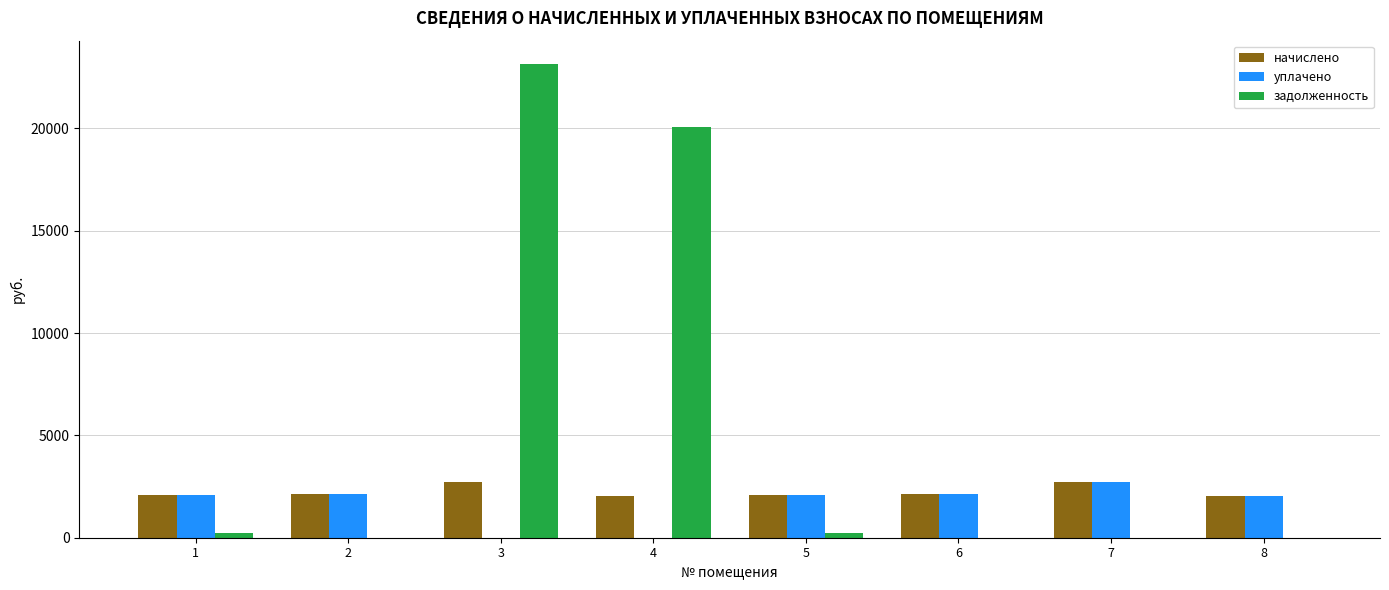

At which category is the sum across all series the highest?

3